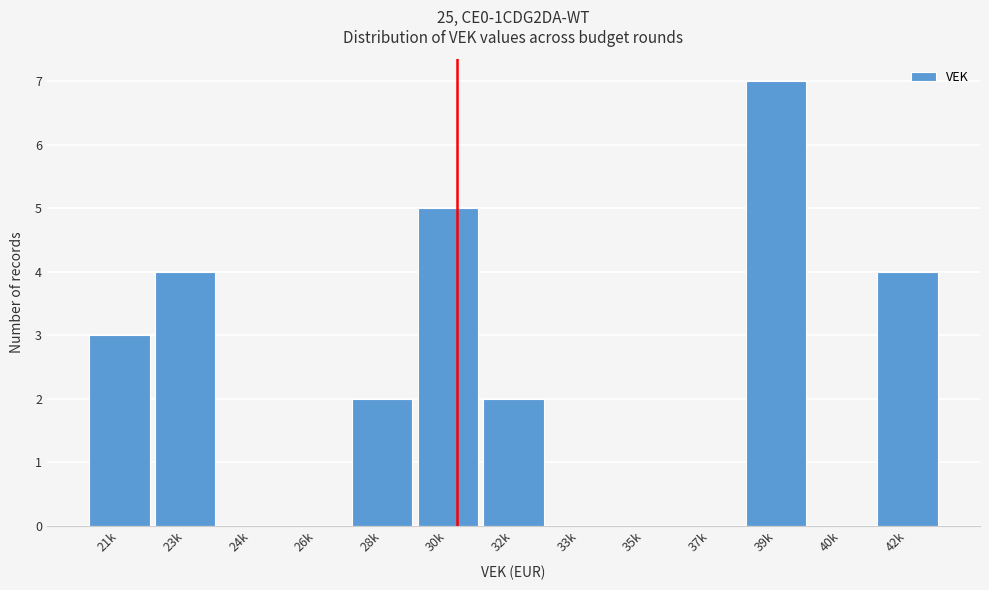

Reading left to right, what are all the values shown in this chart?

21k=3	23k=4	24k=0	26k=0	28k=2	30k=5	32k=2	33k=0	35k=0	37k=0	39k=7	40k=0	42k=4